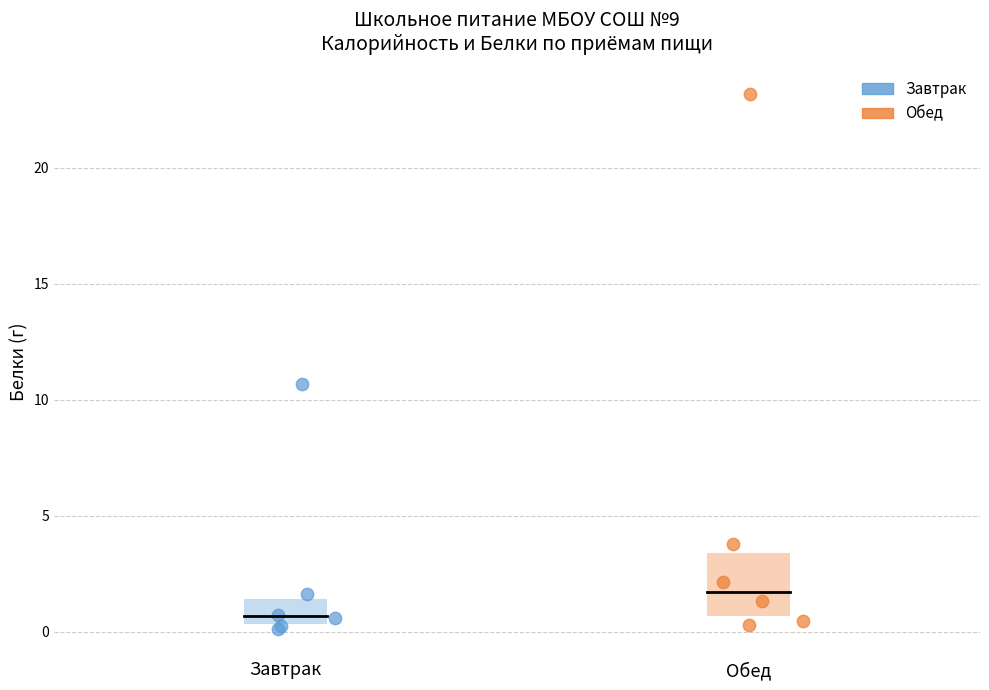

Which series reaches the maximum Y coordinate?

Обед